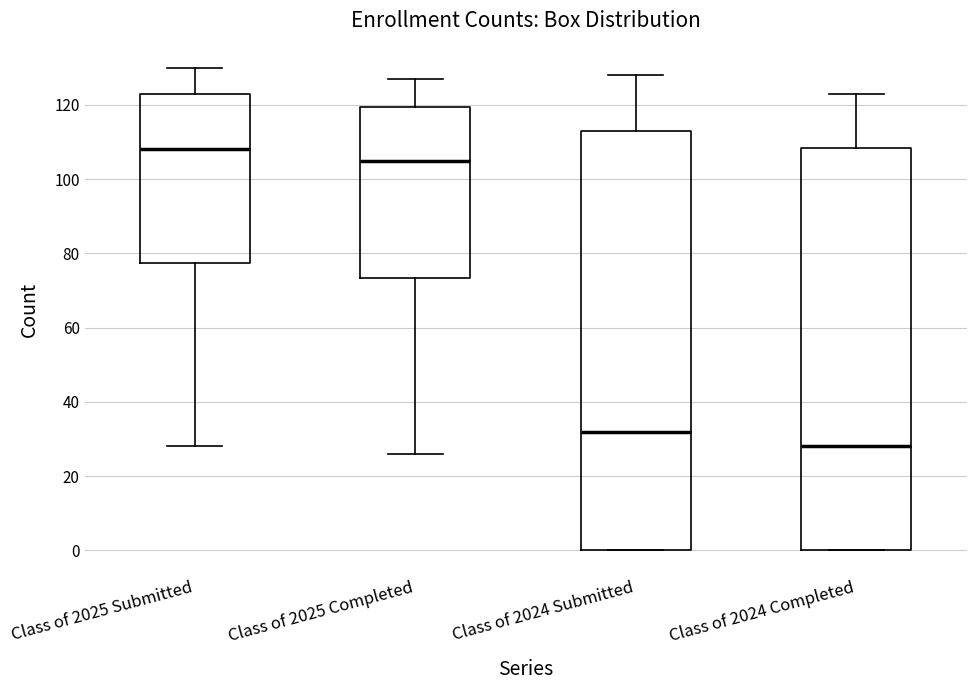

Where is the upper edge of the box for Class of 2025 Submitted on the y-axis? The values are not printed on the chart, so give them approximately, as read against the axis.

124